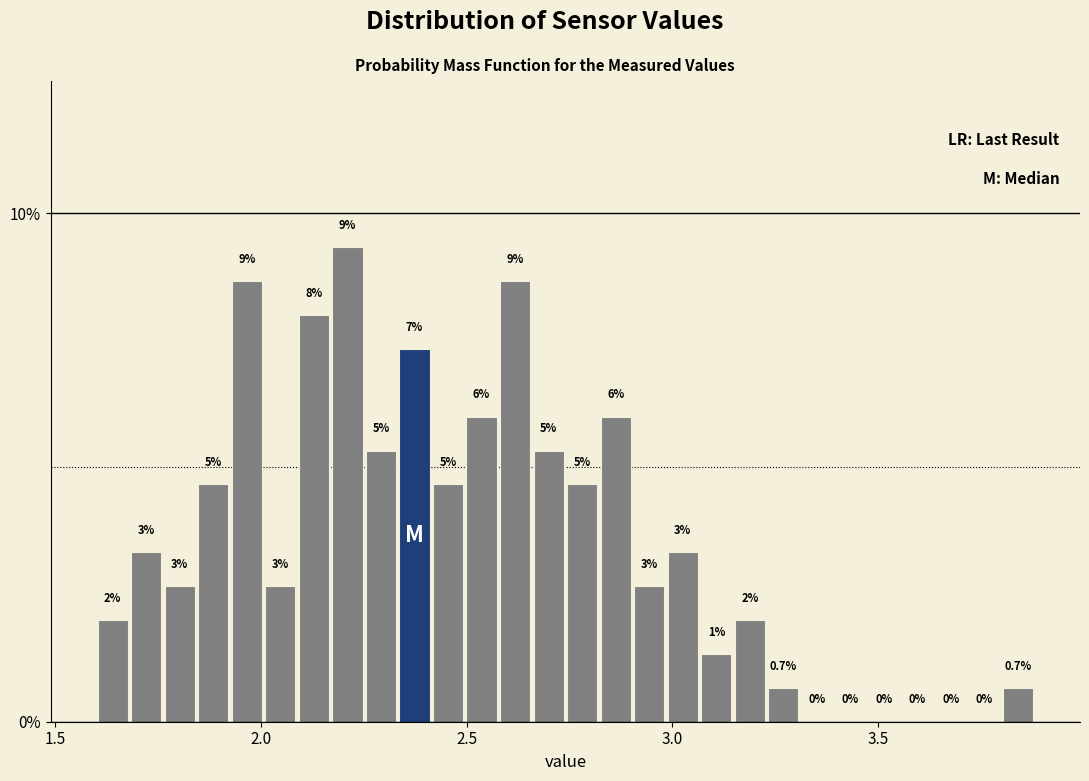

Read against the x-axis, roughly where is the centre of the tallest bar?

2.20